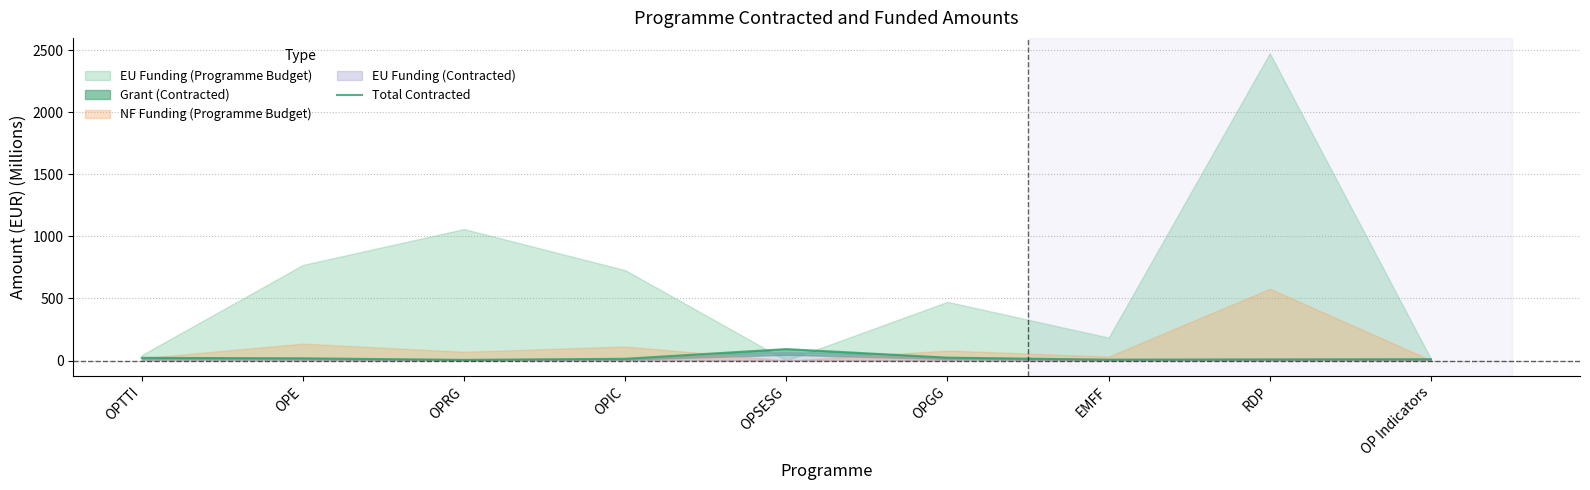

At which label does the data first exceed 13?

OPTTI